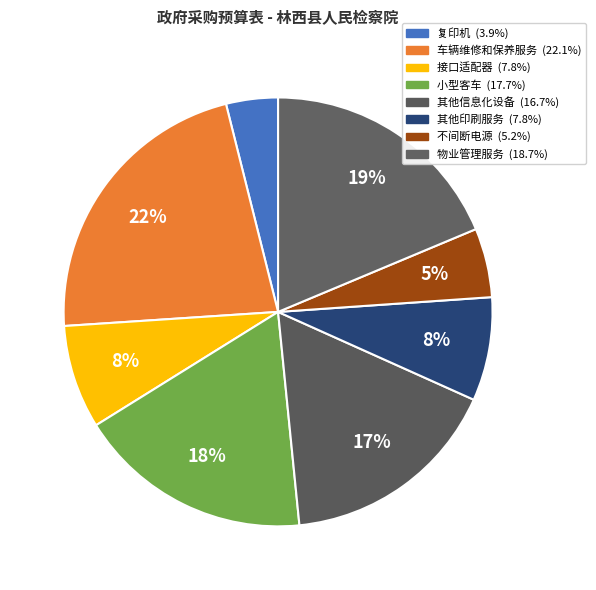

What is the change in value from 小型客车 to 物业管理服务?

+14800